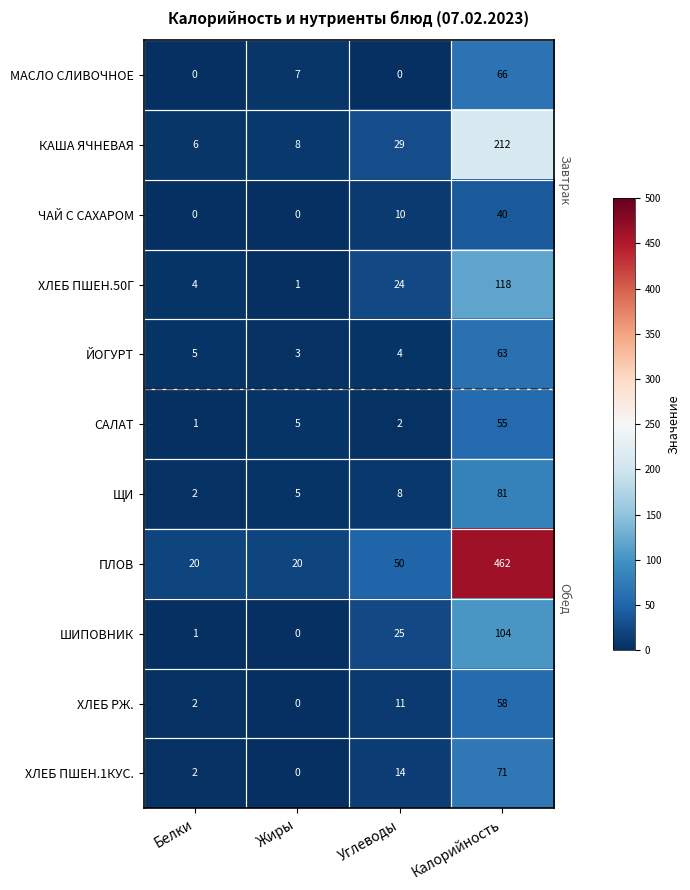

Which series changed the most between Жиры and Углеводы?

ПЛОВ